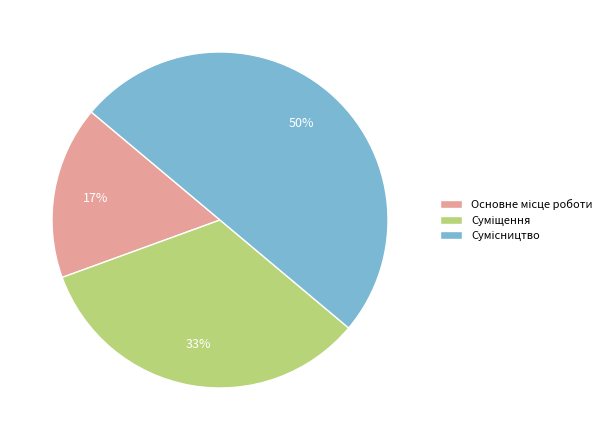

To the nearest percent, what is the difference between the largest and smallest slice percentages?

33%